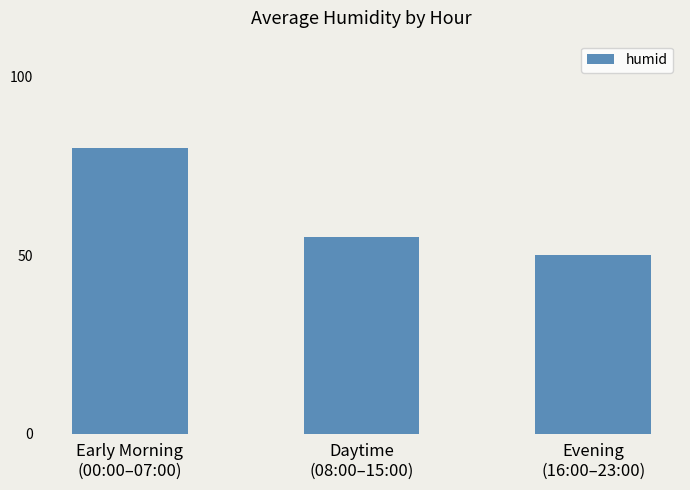

What is the minimum value shown in the chart?

50